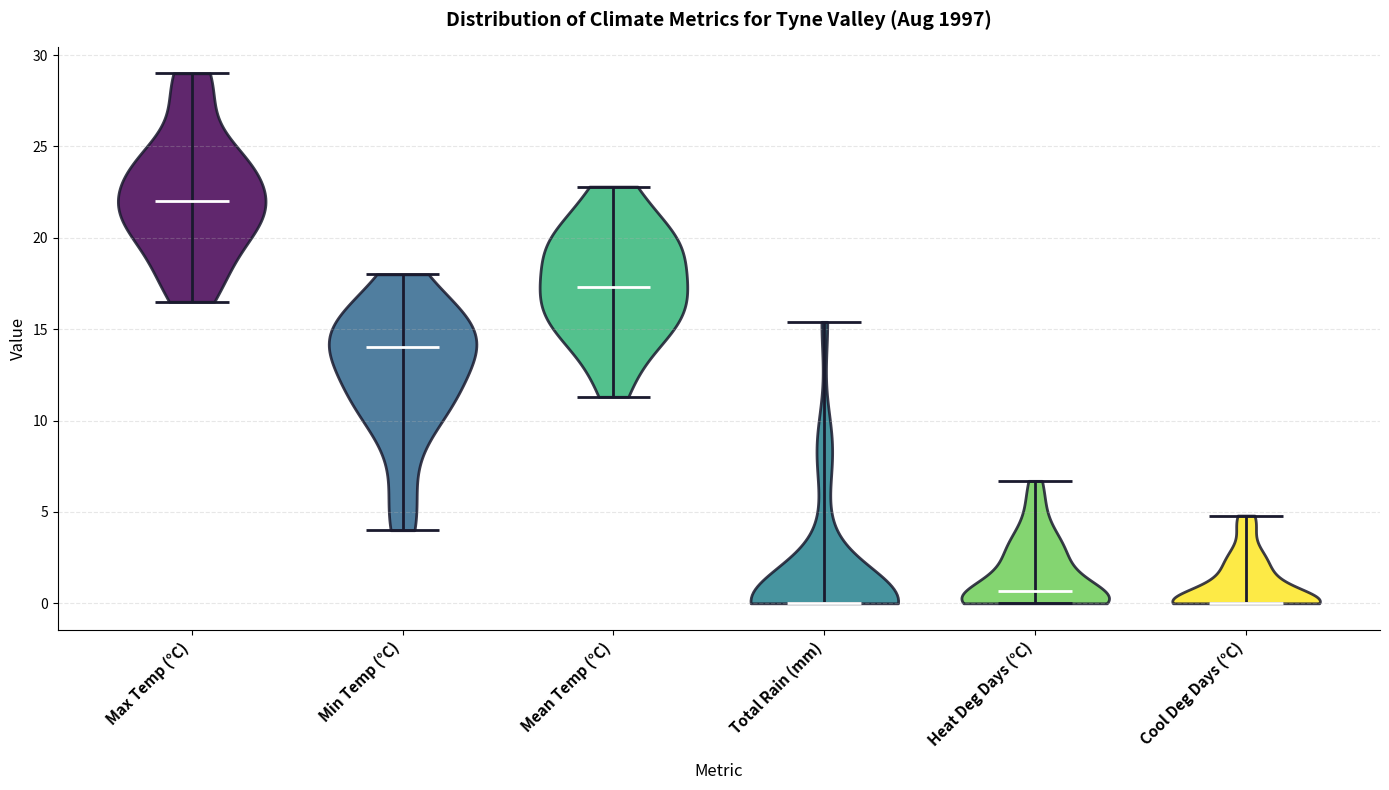

What is the lowest point the violin for Cool Deg Days (°C) reaches on the y-axis? The values are not printed on the chart, so give them approximately, as read against the axis.

0.0